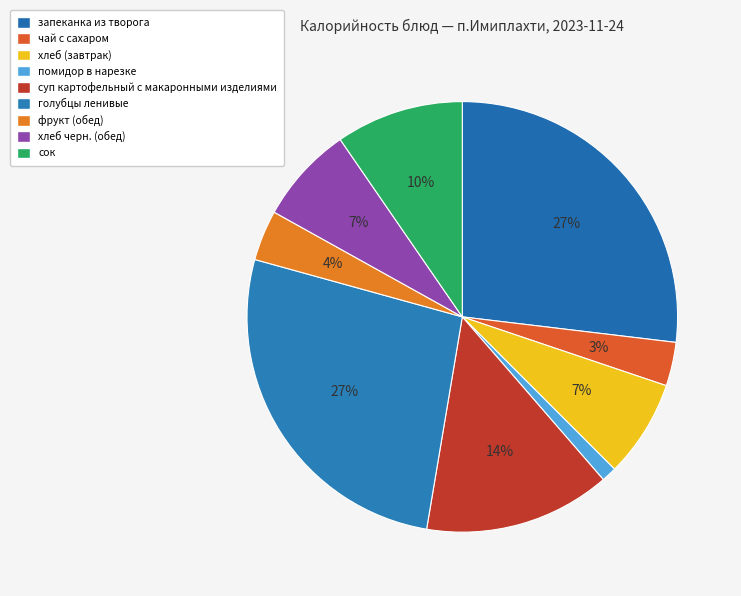

Does хлеб черн. (обед) account for over 50% of the chart?

No